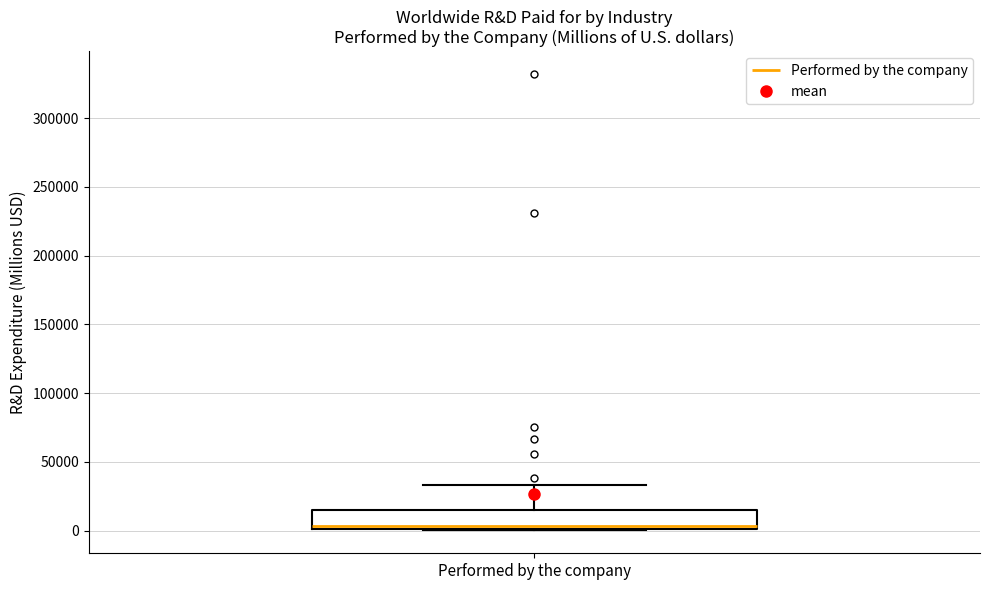

Where is the lower edge of the box for Performed by the company on the y-axis? The values are not printed on the chart, so give them approximately, as read against the axis.

0